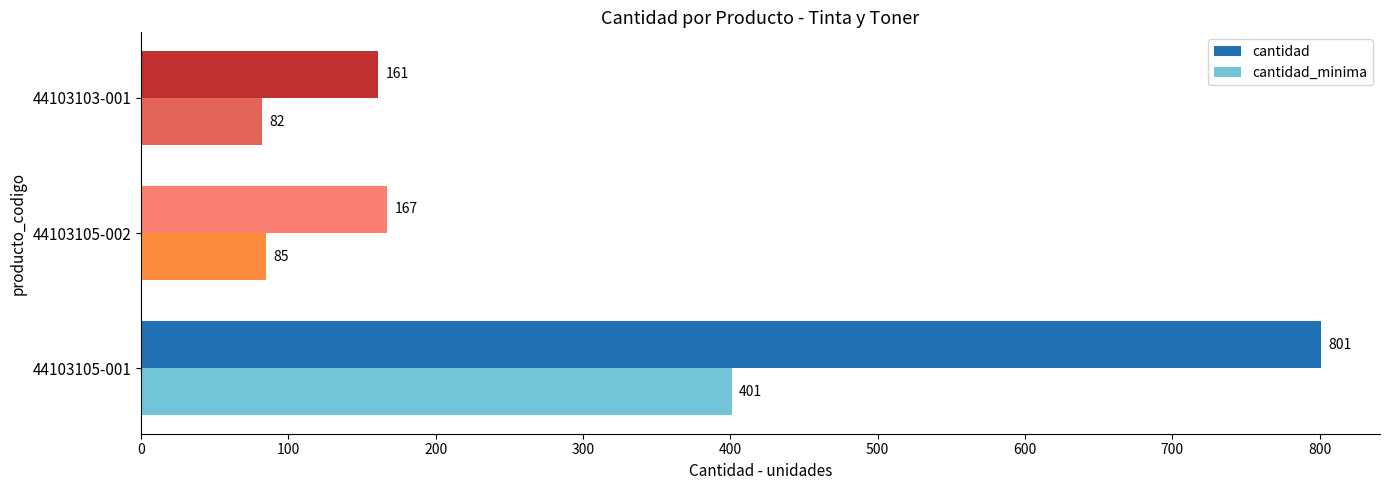

What is the highest value of the cantidad series?

801